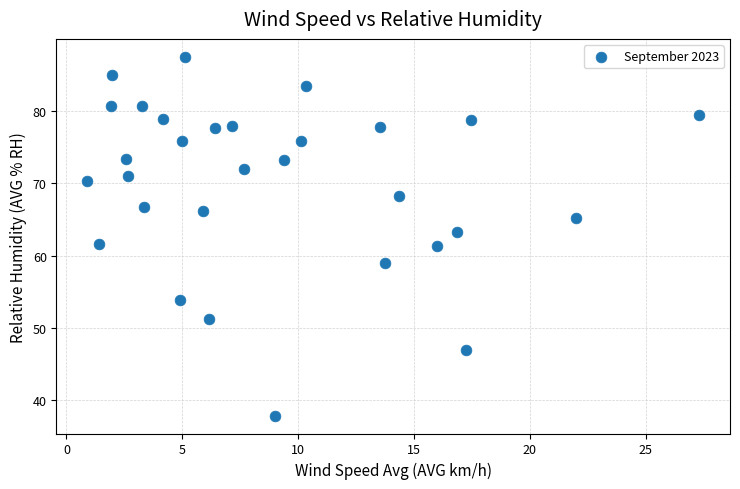

What is the range of X values (max minus min)?

26.4